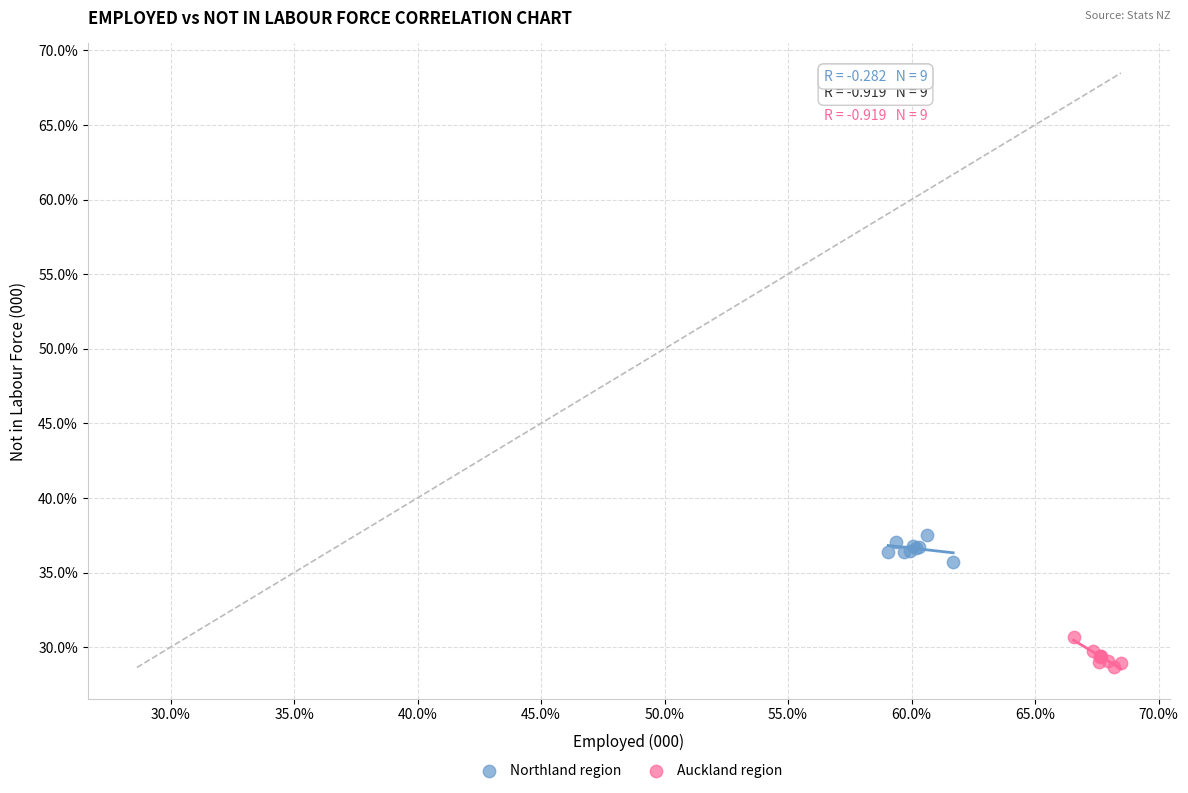

Which series contains the lowest Y value?

Auckland region